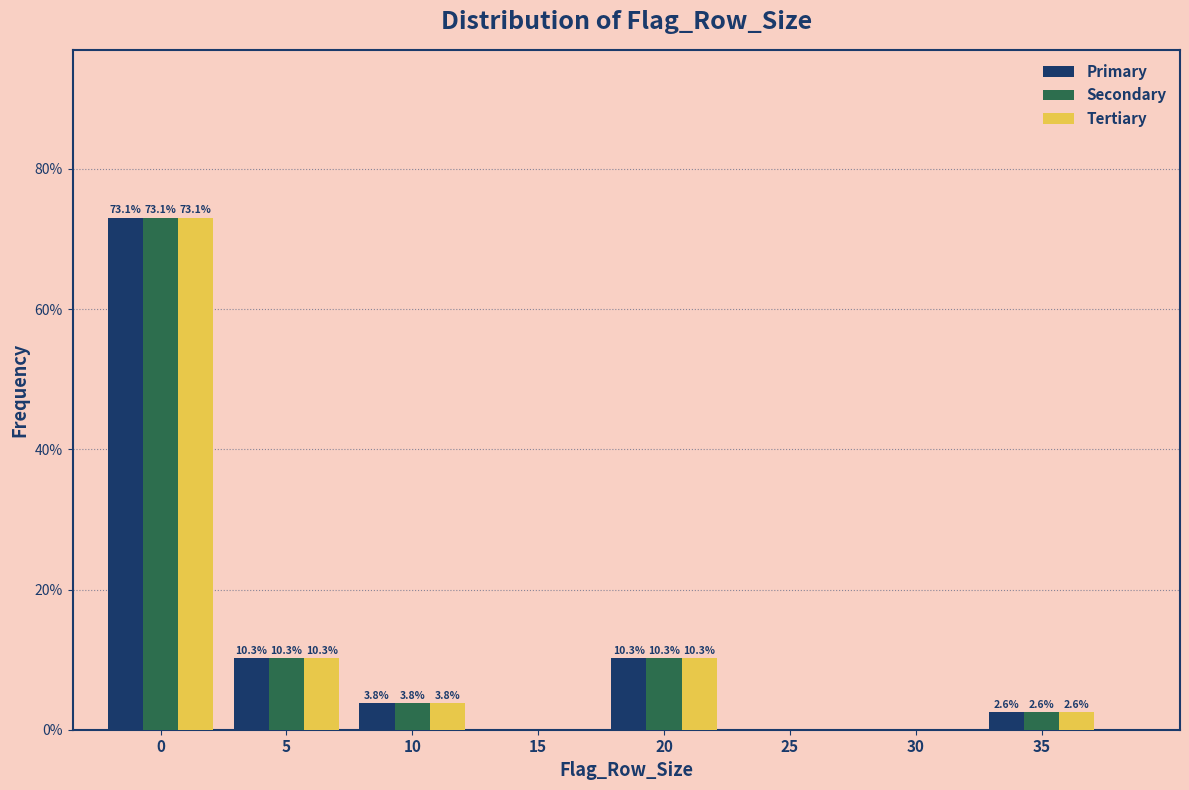

Reading left to right, transcribe all the data shown in this chart.

Primary: 0=73.1	5=10.3	10=3.8	15=0.0	20=10.3	25=0.0	30=0.0	35=2.6
Secondary: 0=73.1	5=10.3	10=3.8	15=0.0	20=10.3	25=0.0	30=0.0	35=2.6
Tertiary: 0=73.1	5=10.3	10=3.8	15=0.0	20=10.3	25=0.0	30=0.0	35=2.6